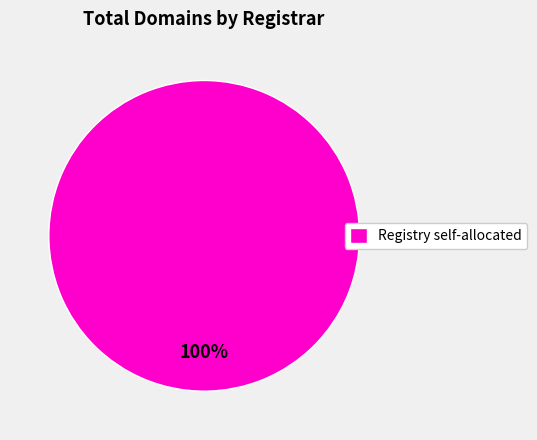

What is the majority slice?

Registry self-allocated